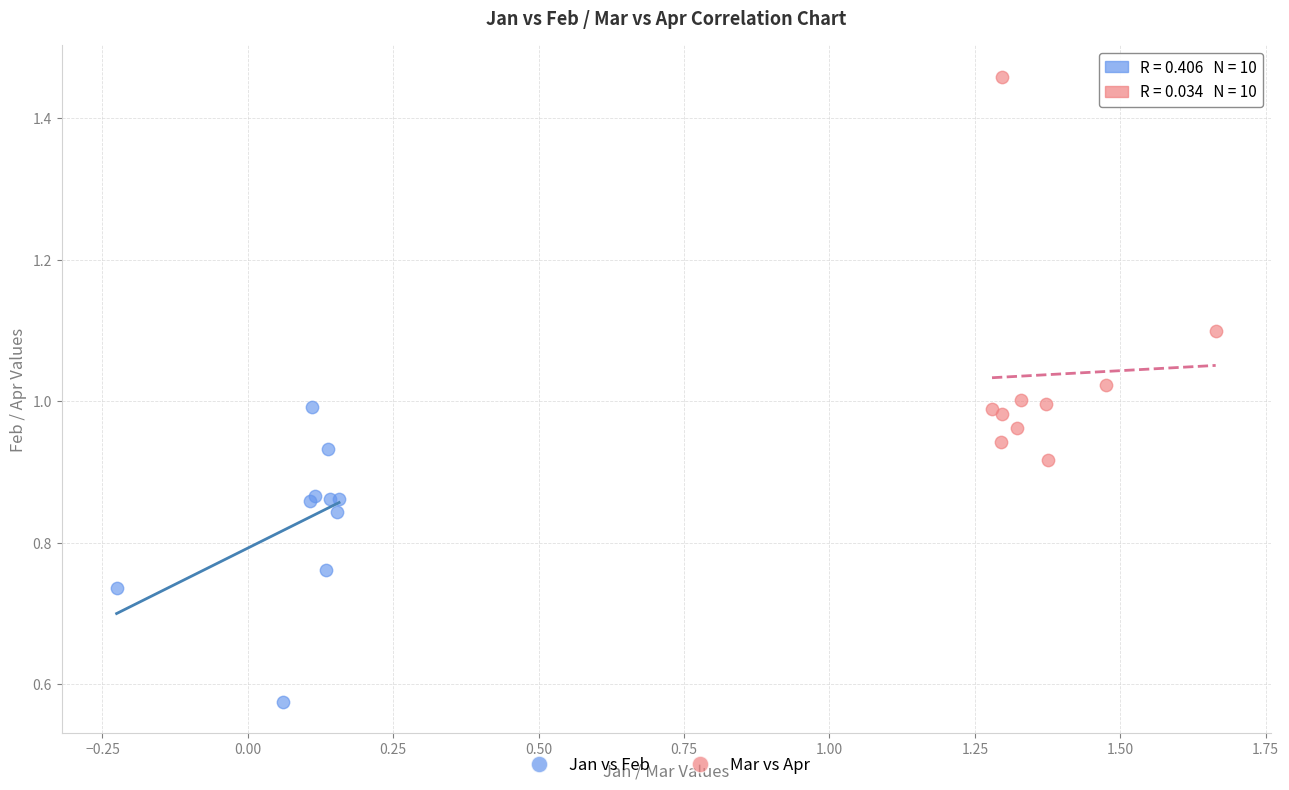

Which series contains the highest Y value?

Mar vs Apr